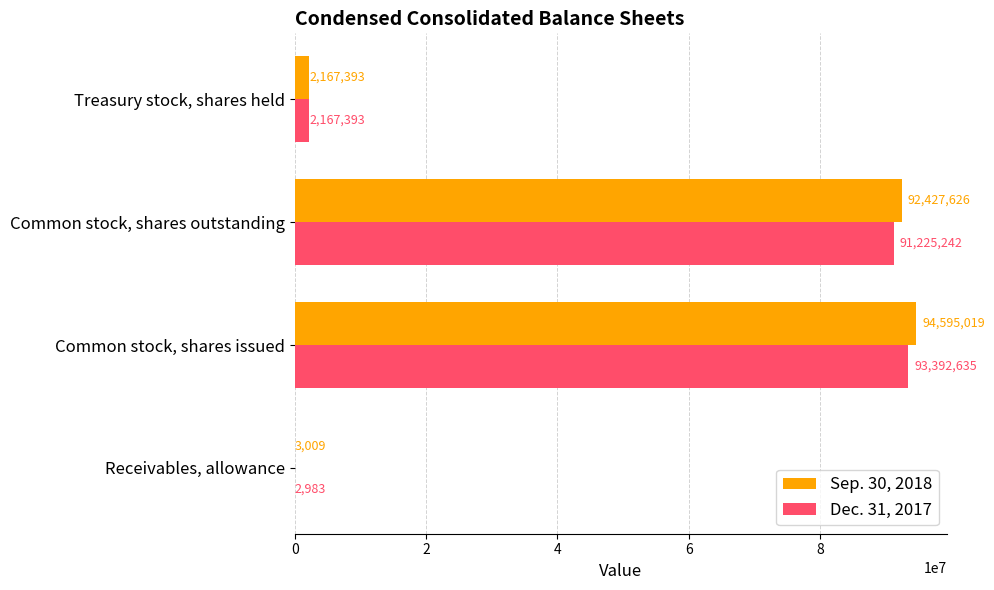

Is it true that Dec. 31, 2017 equals 2983 at Receivables, allowance?

True